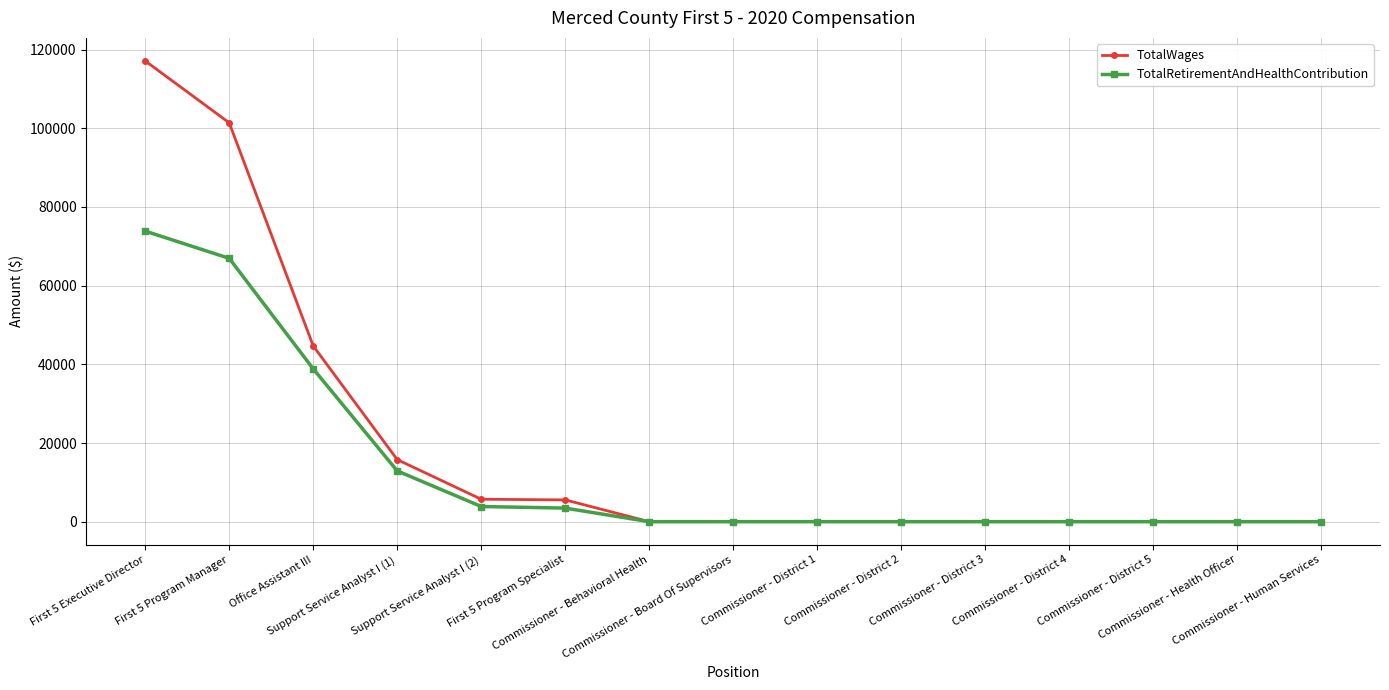

Does the chart display data point markers on the line(s)?

Yes